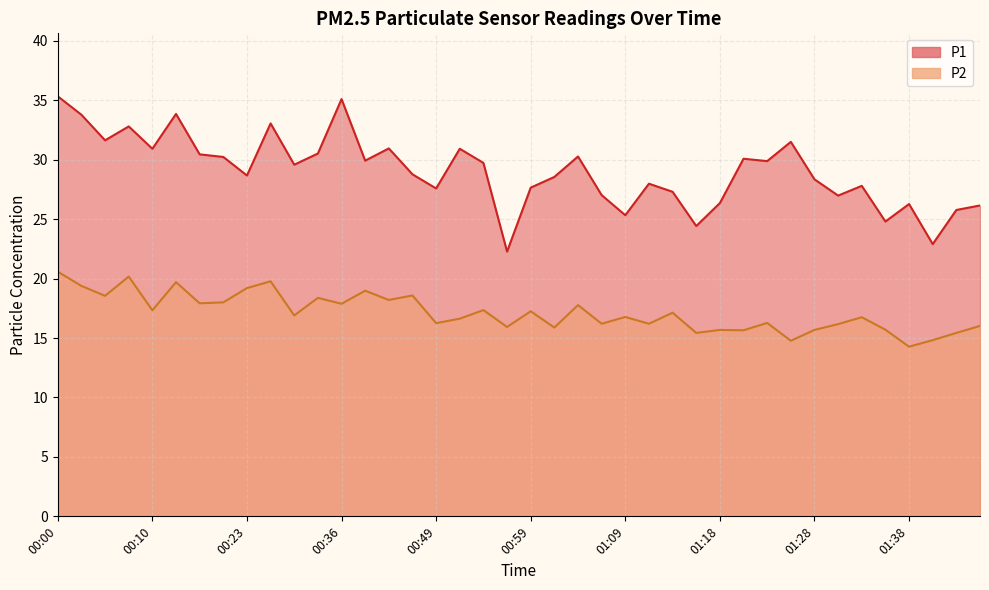

How many data points in P1 are less than 29?

20